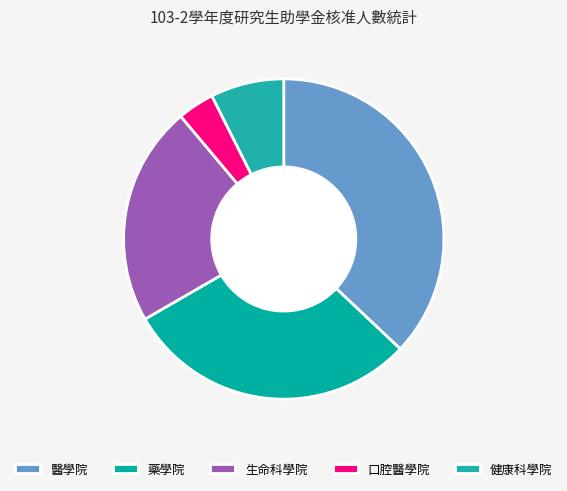

Is there a majority slice in this chart?

No